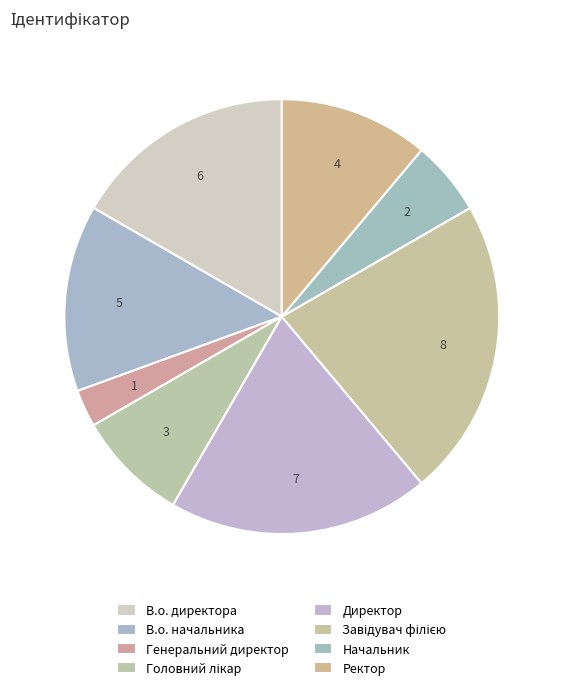

How many slices are in this pie chart?

8